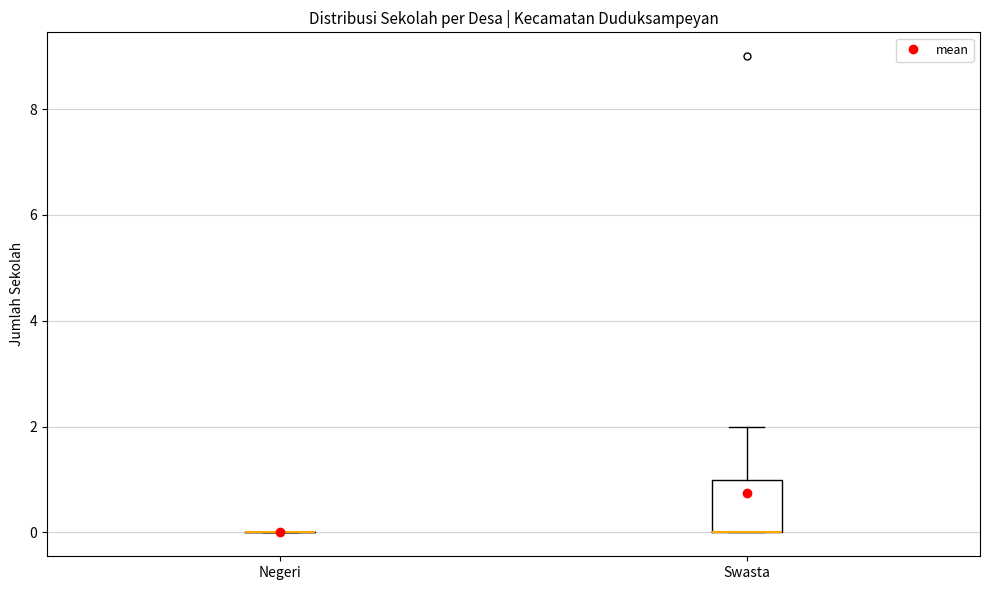

Reading left to right, read every box against the y-axis: the position of its median line, the range the box covers, and the ends of its whiskers. The values are not printed on the chart, so give them approximately, as read against the axis.

Negeri: box collapsed to a line at 0, whiskers 0 to 0
Swasta: median 0 (drawn on the box's lower edge), box 0 to 1, whiskers 0 to 2